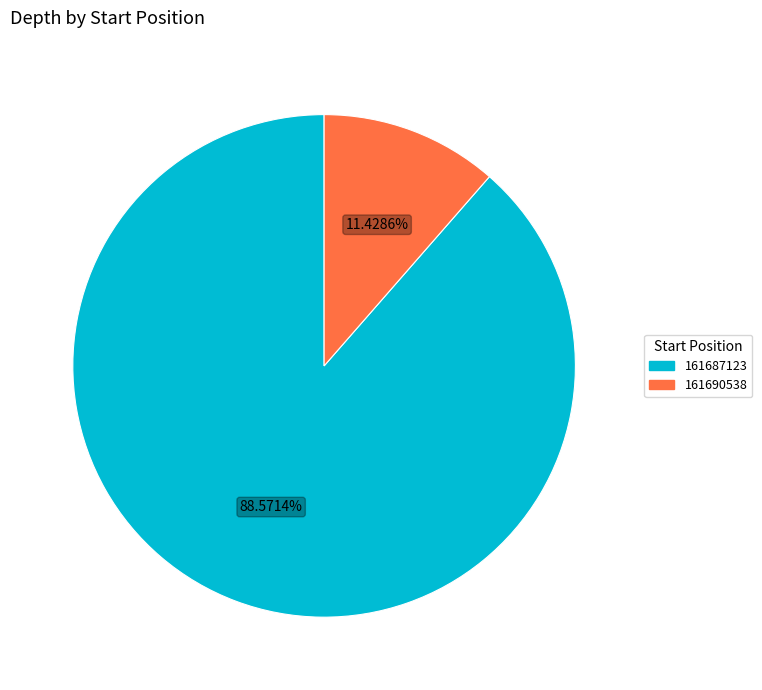

Is there a majority slice in this chart?

Yes